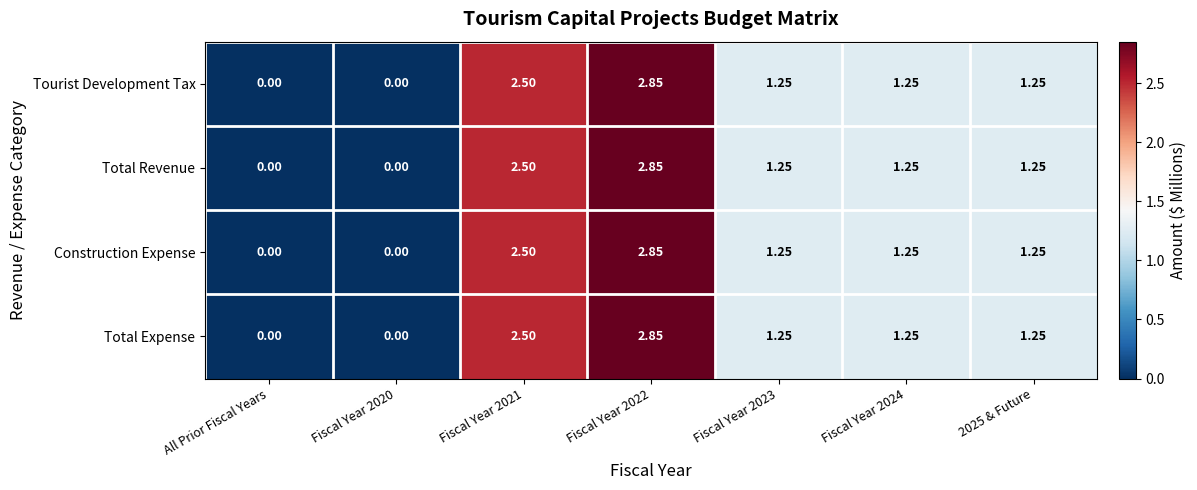

At which category is the sum across all series the highest?

Fiscal Year 2022